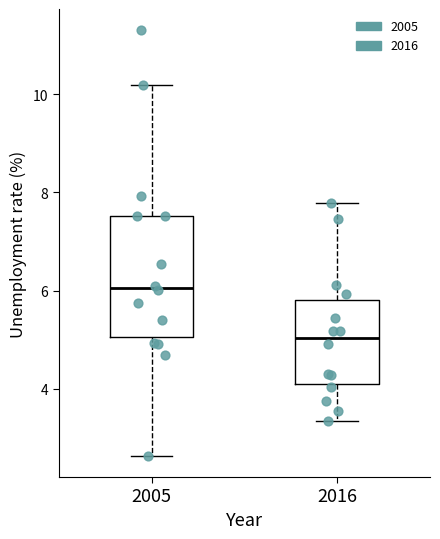

Which box's median line is the highest?

2005